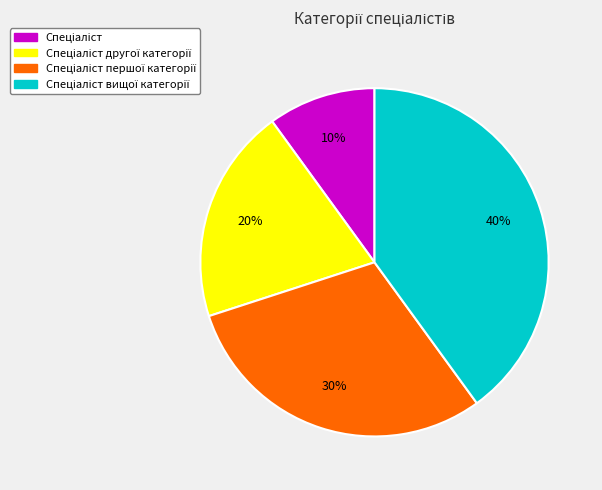

Is there any slice that represents more than half of the pie?

No